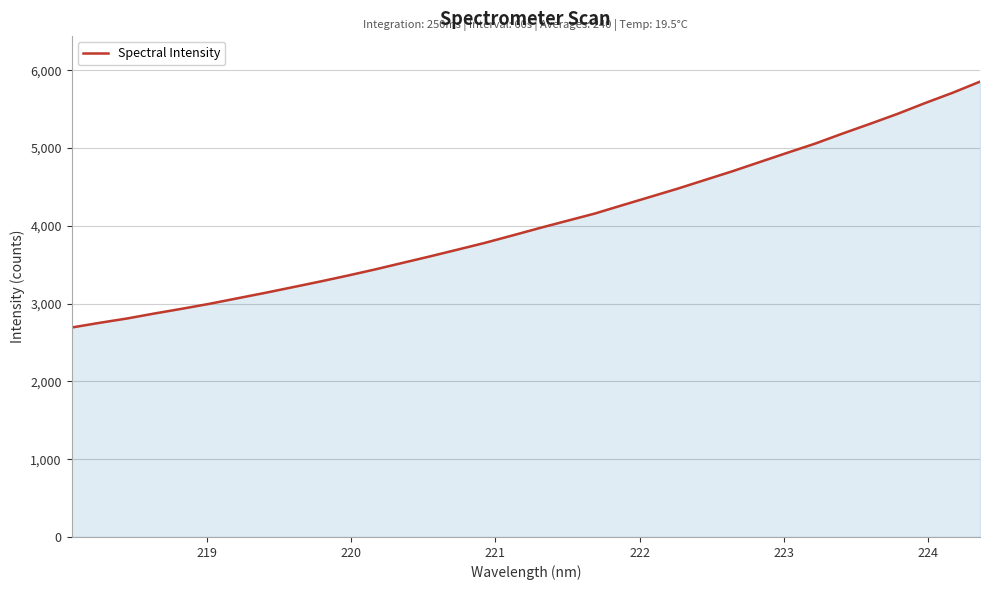

What is the minimum value shown in the chart?

2692.6